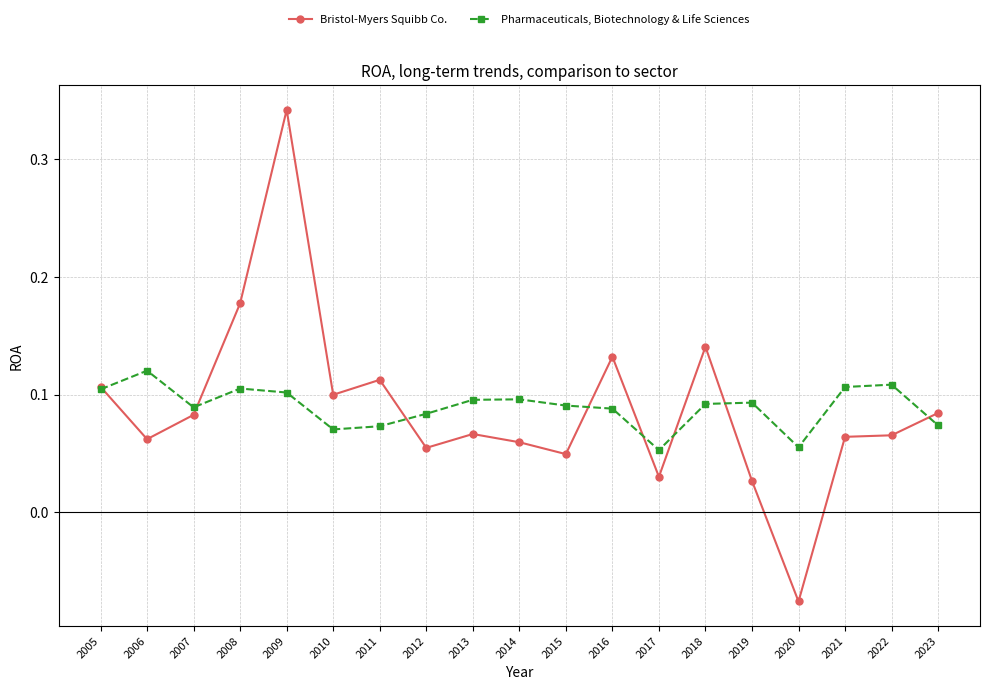

List the series in order of their overall mean, highest first.

Pharmaceuticals, Biotechnology & Life Sciences, Bristol-Myers Squibb Co.